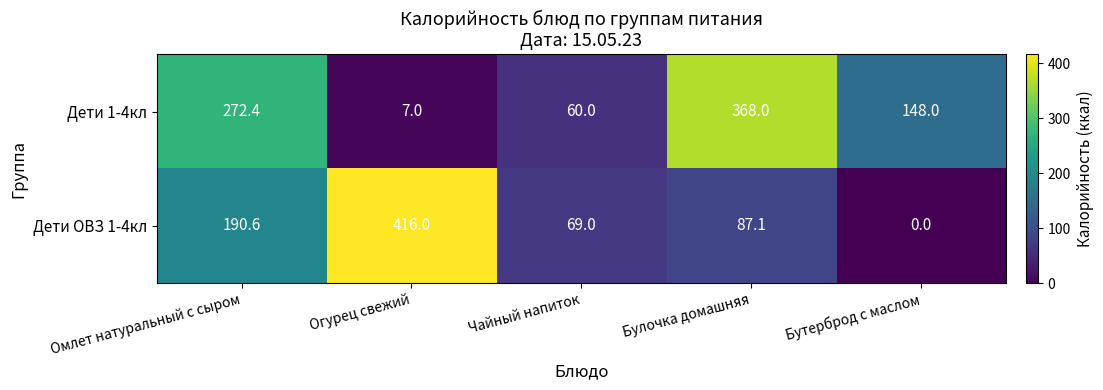

The Дети ОВЗ 1-4кл series shows 105.2 at Чайный напиток. True or false?

False